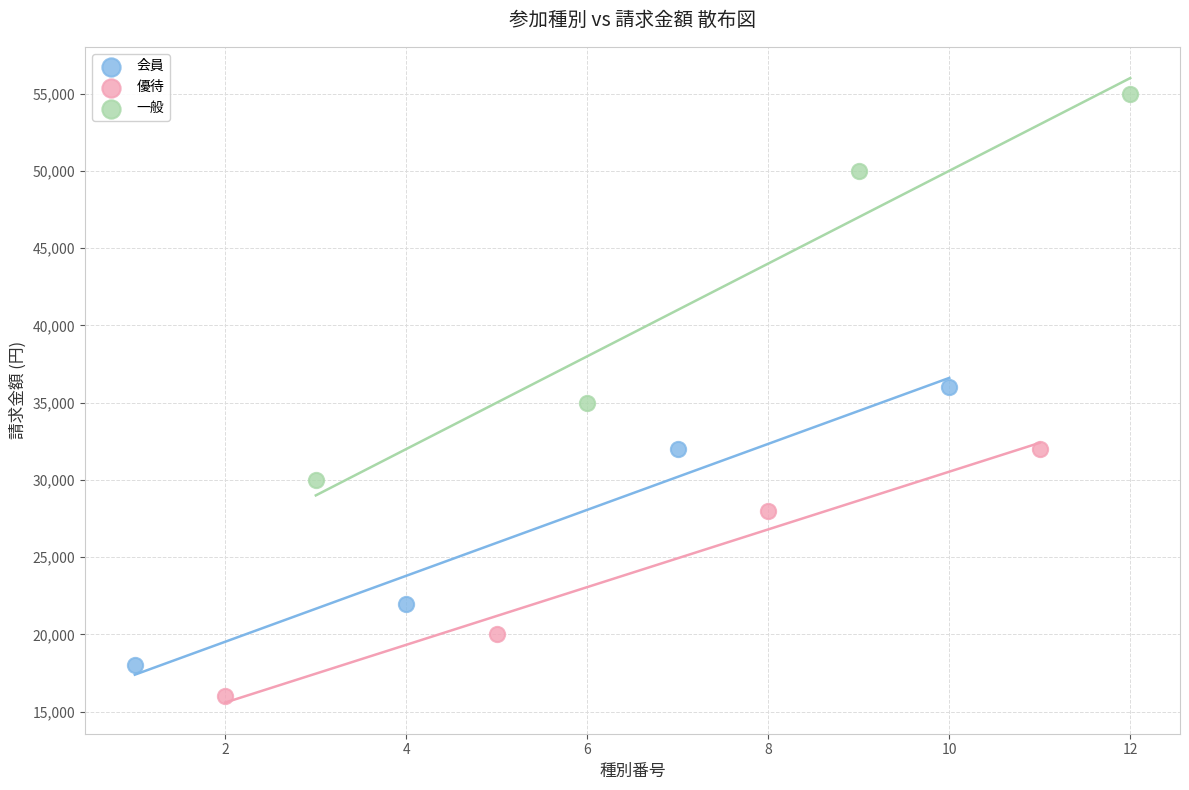

Which series reaches the maximum Y coordinate?

一般